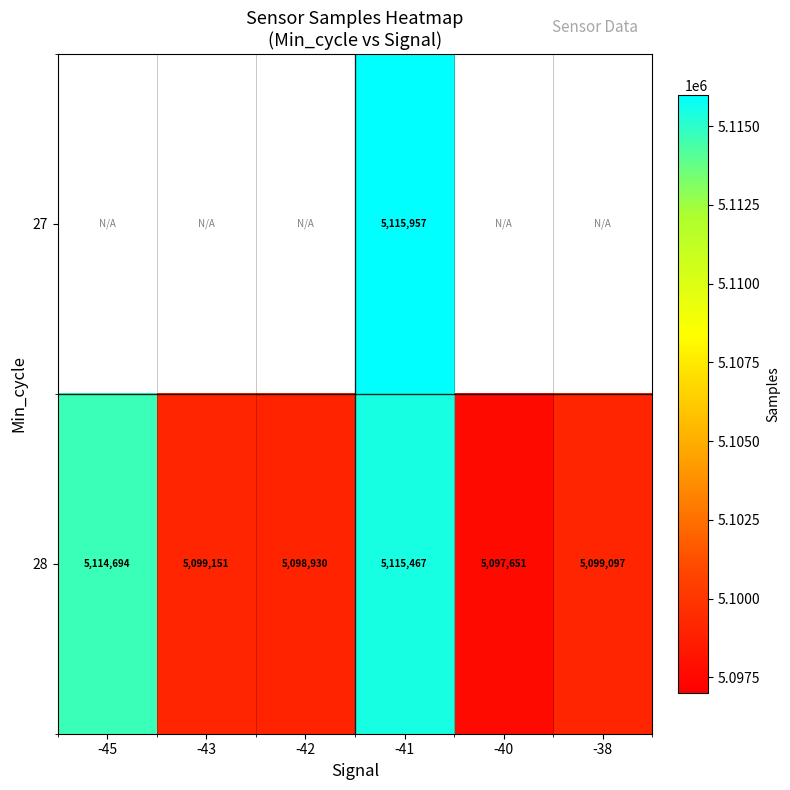

The 28 series shows 2621194 at -38. True or false?

False